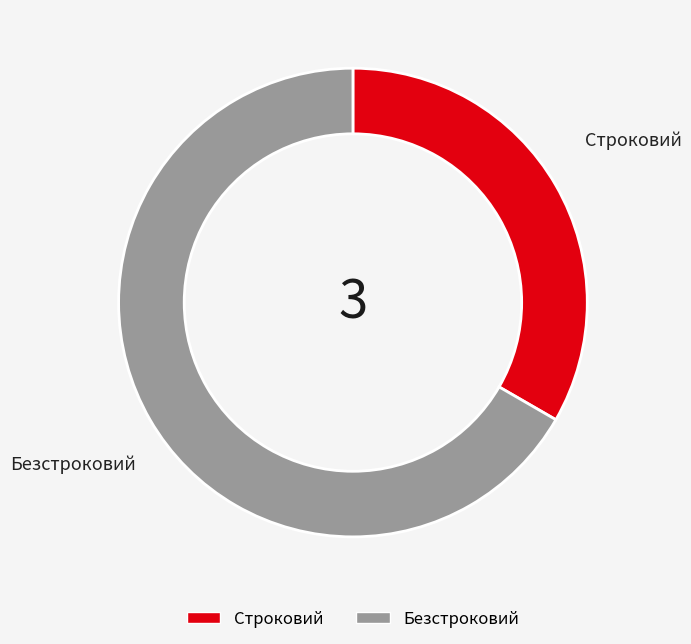

Is it true that Безстроковий is 67% of the pie?

True